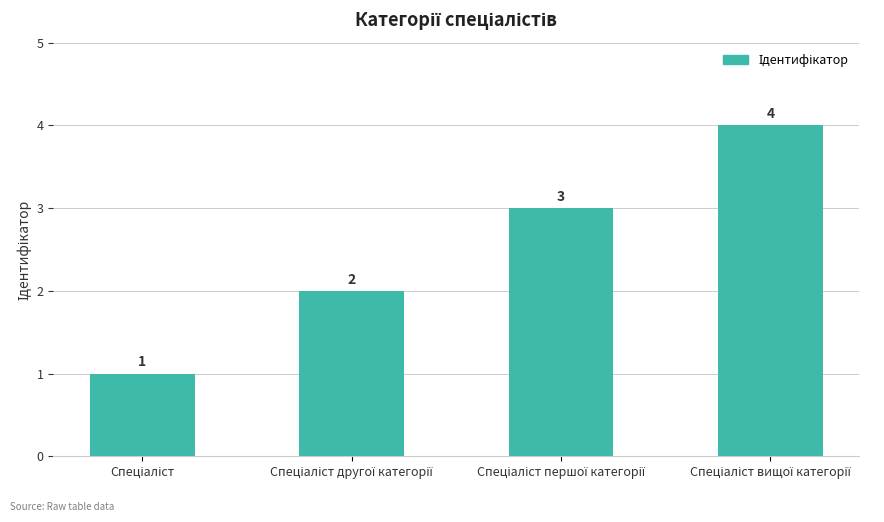

What is the greatest value displayed?

4